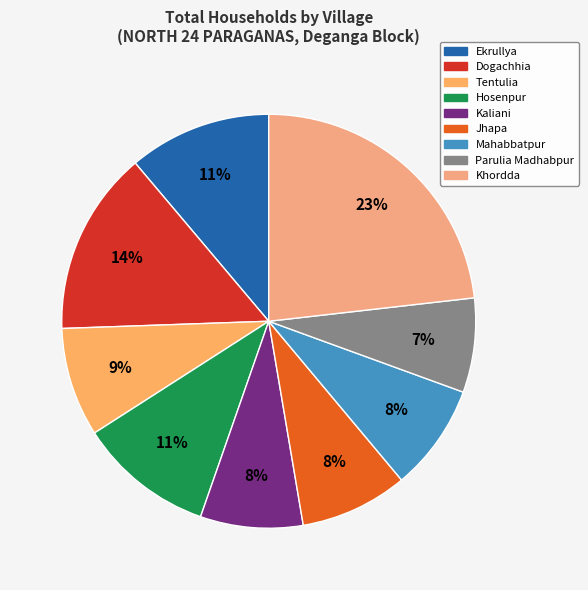

What is the largest slice in the pie chart?

Khordda